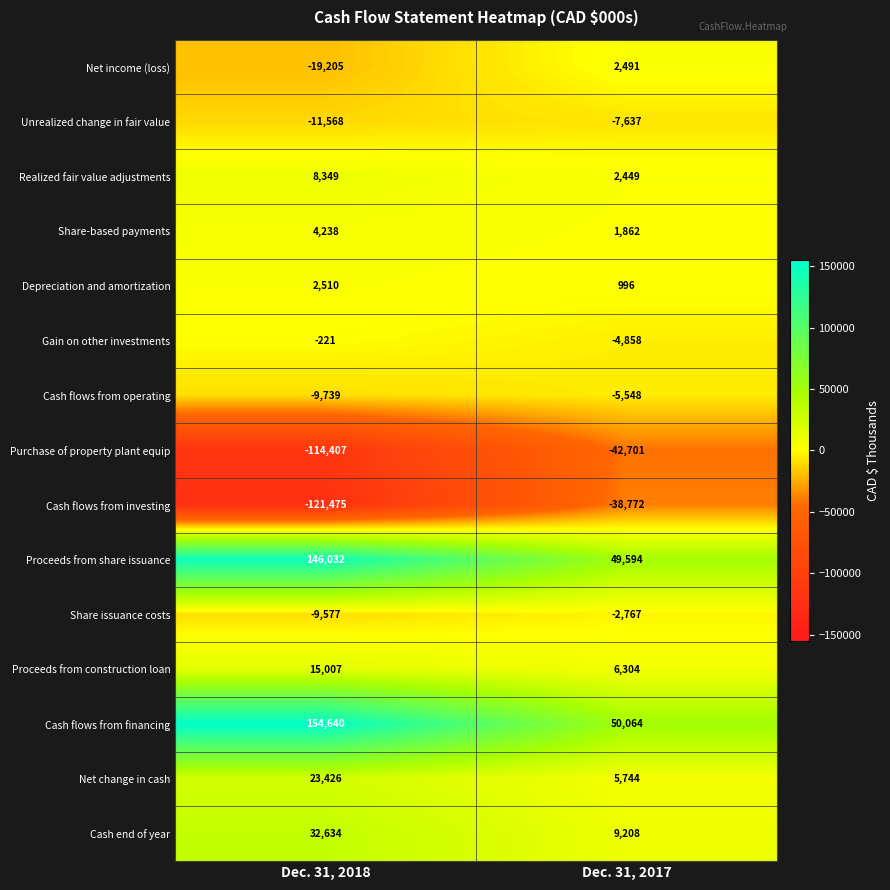

List the series in order of their peak value, lowest first.

Purchase of property plant equip, Cash flows from investing, Unrealized change in fair value, Cash flows from operating, Share issuance costs, Gain on other investments, Net income (loss), Depreciation and amortization, Share-based payments, Realized fair value adjustments, Proceeds from construction loan, Net change in cash, Cash end of year, Proceeds from share issuance, Cash flows from financing